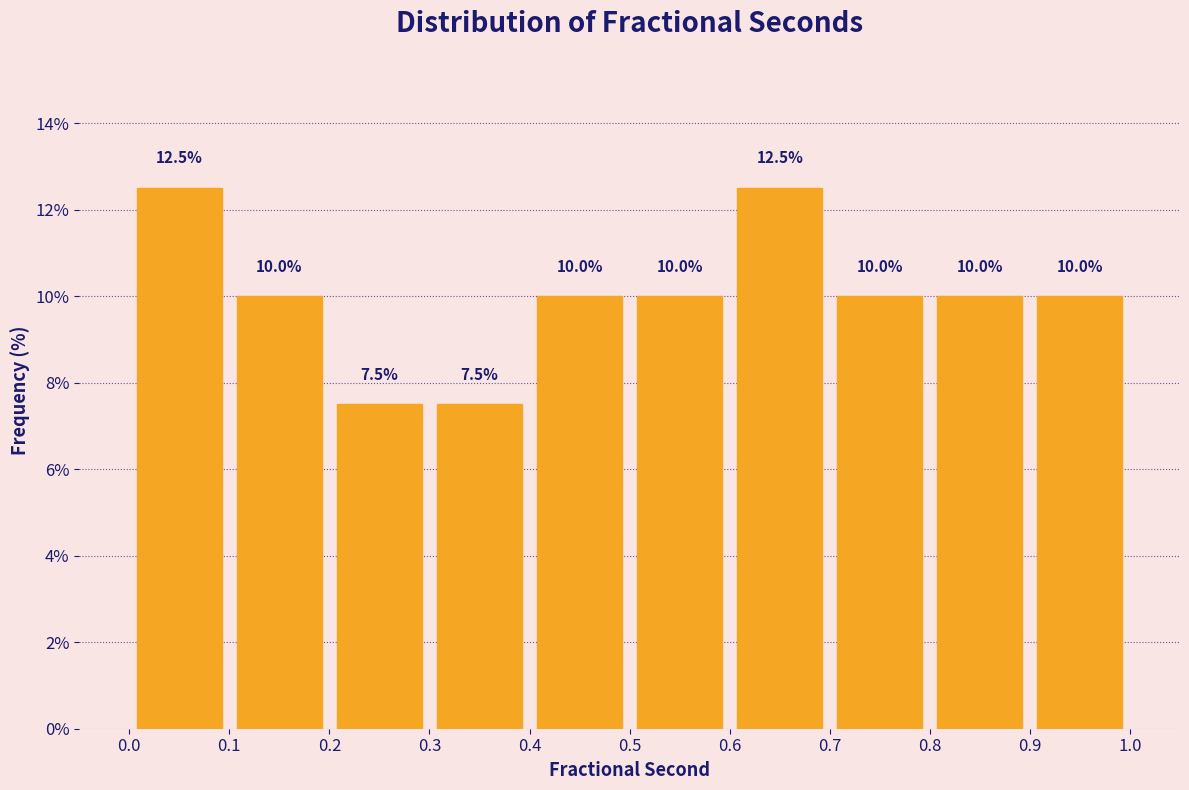

Reading left to right, list every bar in this chart as the range it spans on the x-axis followed by its height.

0.0 to 0.1: 12.5
0.1 to 0.2: 10.0
0.2 to 0.3: 7.5
0.3 to 0.4: 7.5
0.4 to 0.5: 10.0
0.5 to 0.6: 10.0
0.6 to 0.7: 12.5
0.7 to 0.8: 10.0
0.8 to 0.9: 10.0
0.9 to 1.0: 10.0